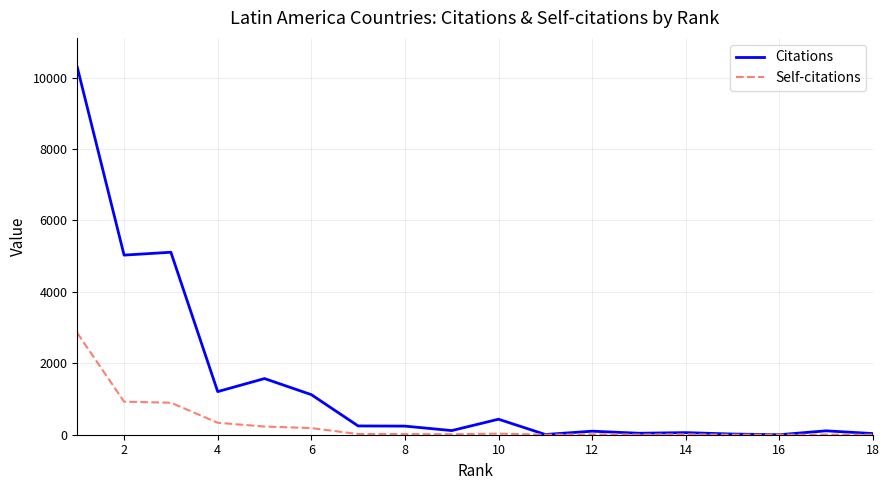

List the series in order of their overall mean, lowest first.

Self-citations, Citations